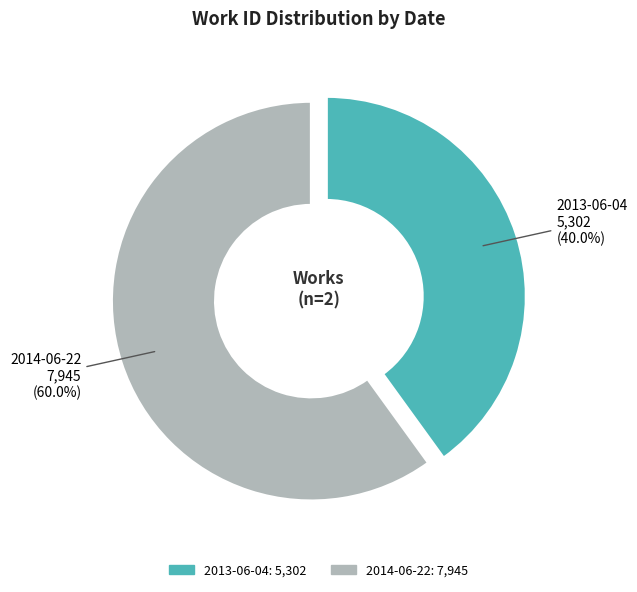

To the nearest percent, what is the combined percentage of 2014-06-22 and 2013-06-04?

100%